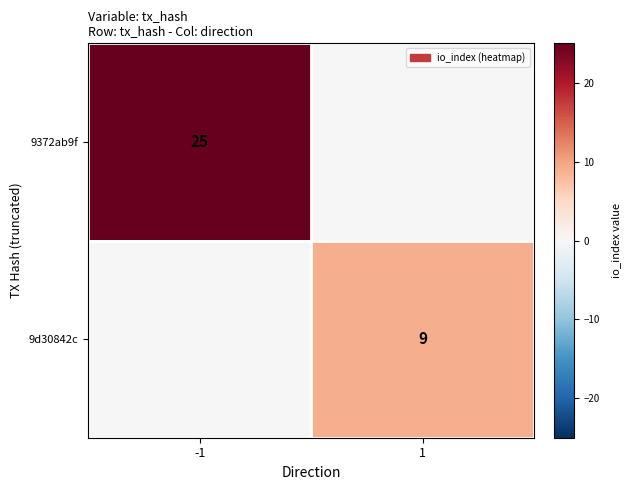

Is the value of 9372ab9f at -1 greater than the value of 9d30842c at 1?

Yes